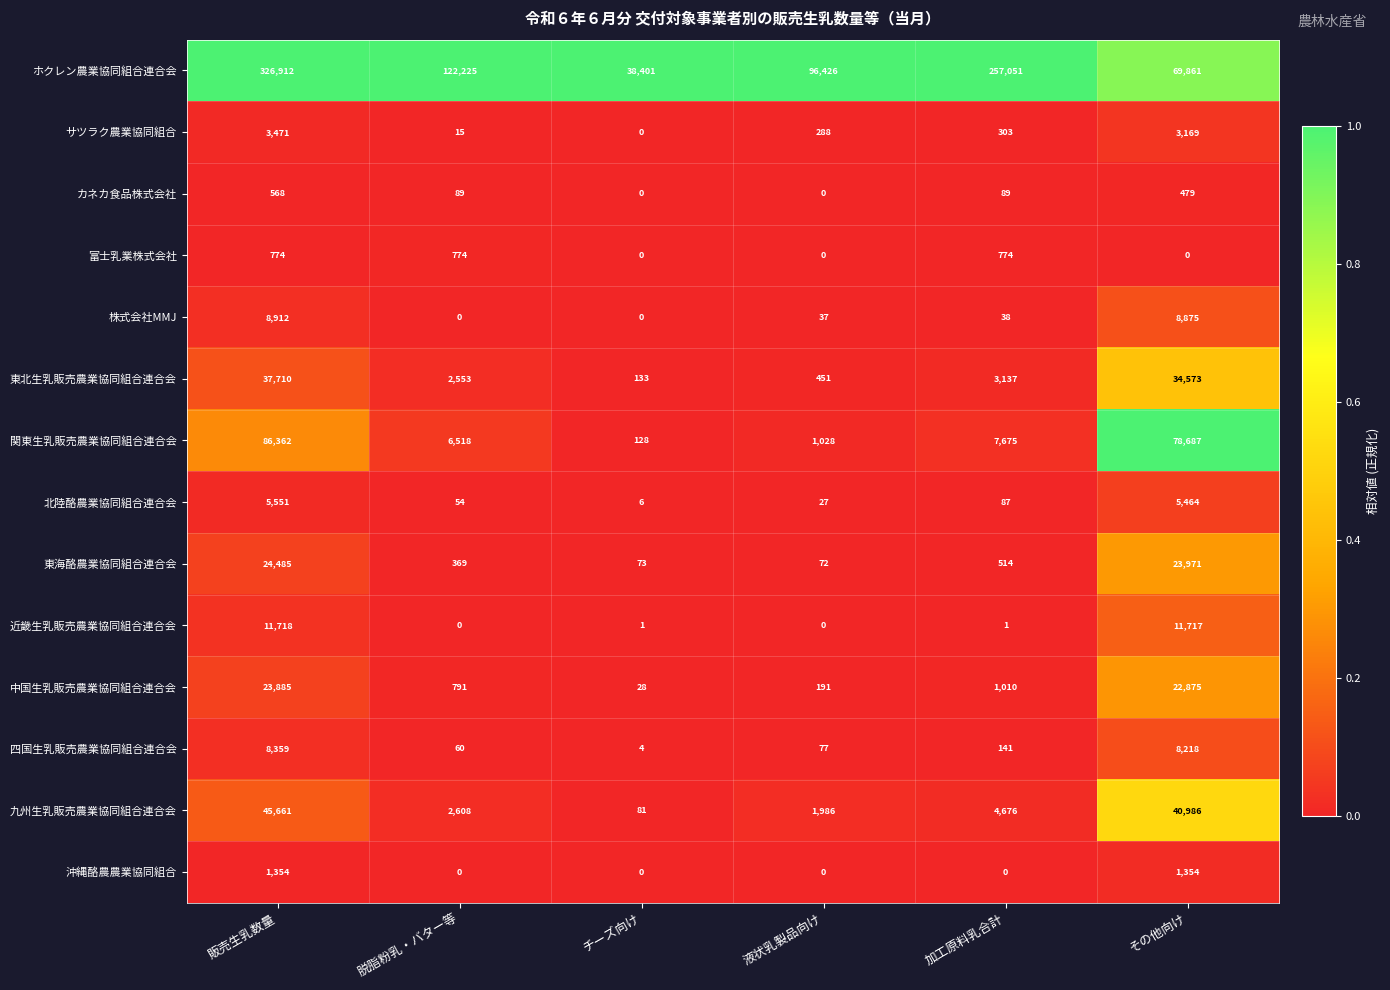

What is the difference between the second highest and minimum values in the 四国生乳販売農業協同組合連合会 series?

8214